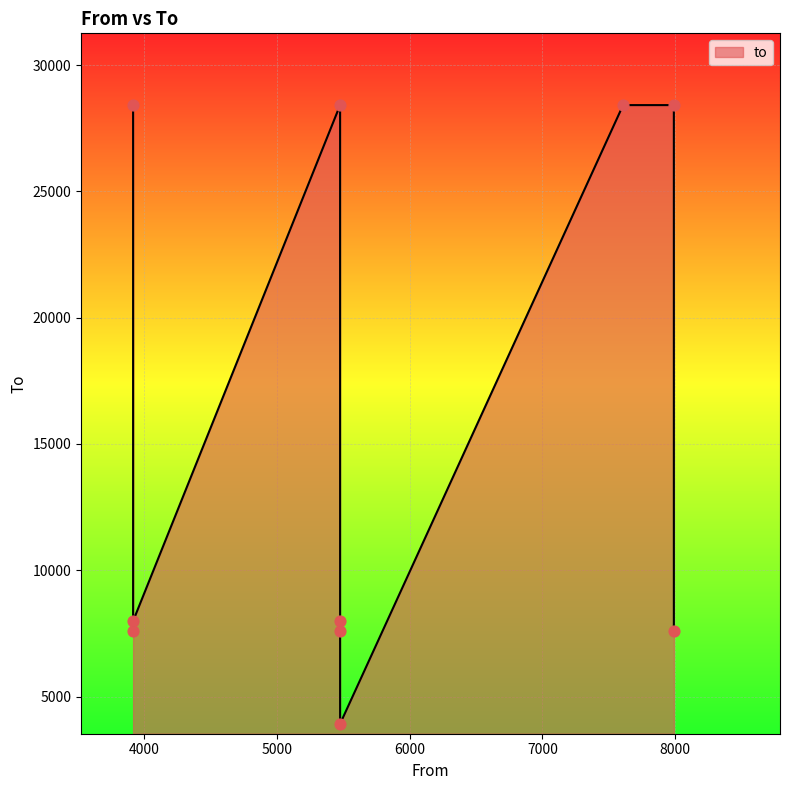

Approximately how many times larger is the value at 5477 compared to 7989?

0.5